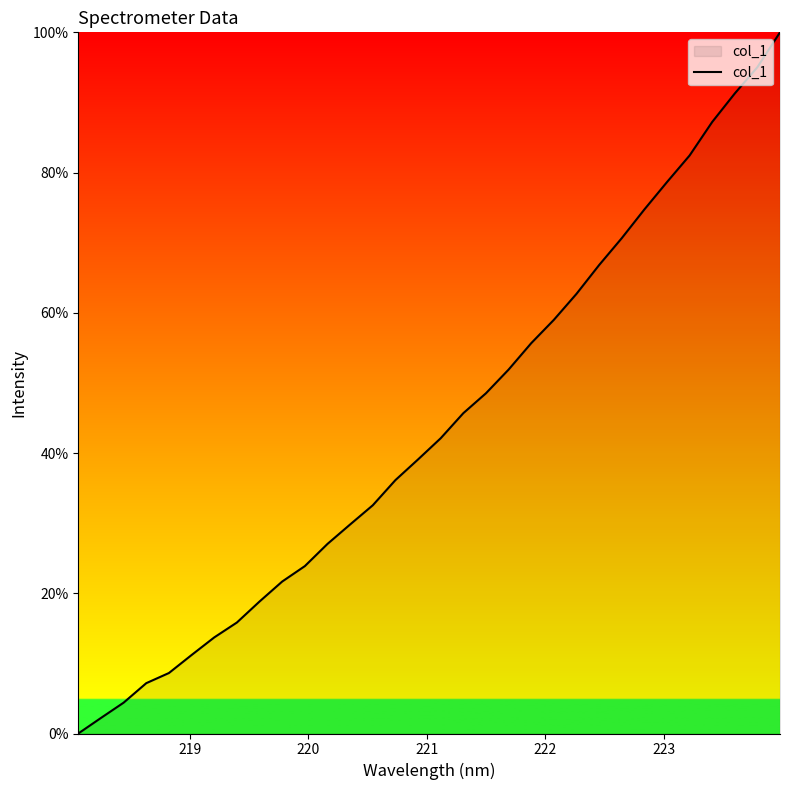

What is the maximum value shown in the chart?

100.0